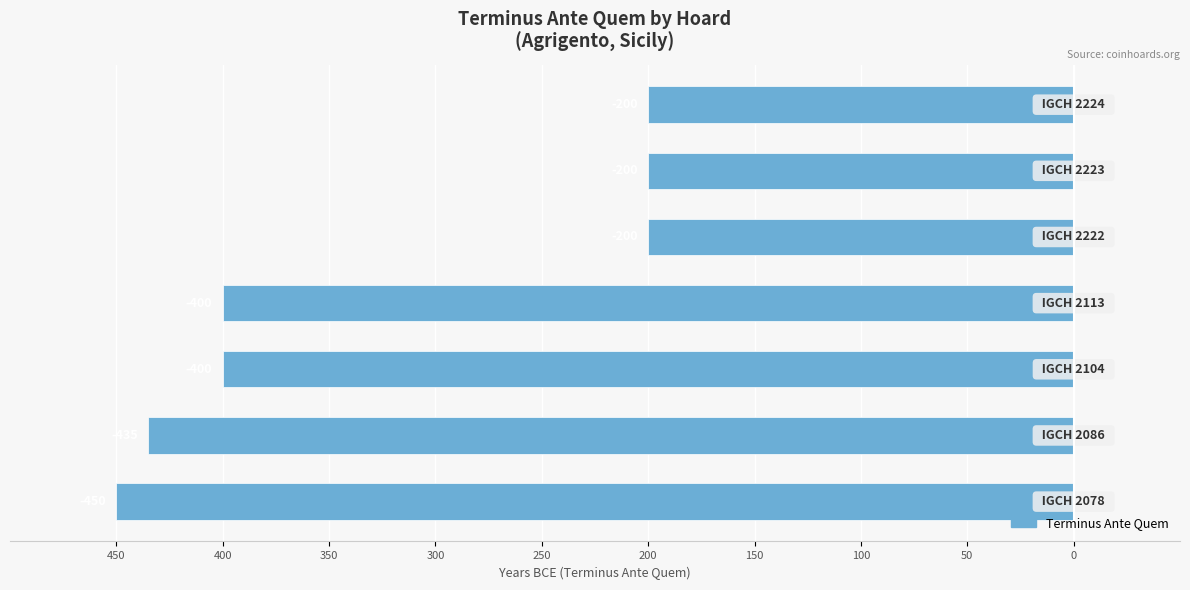

What is the maximum value shown in the chart?

-200